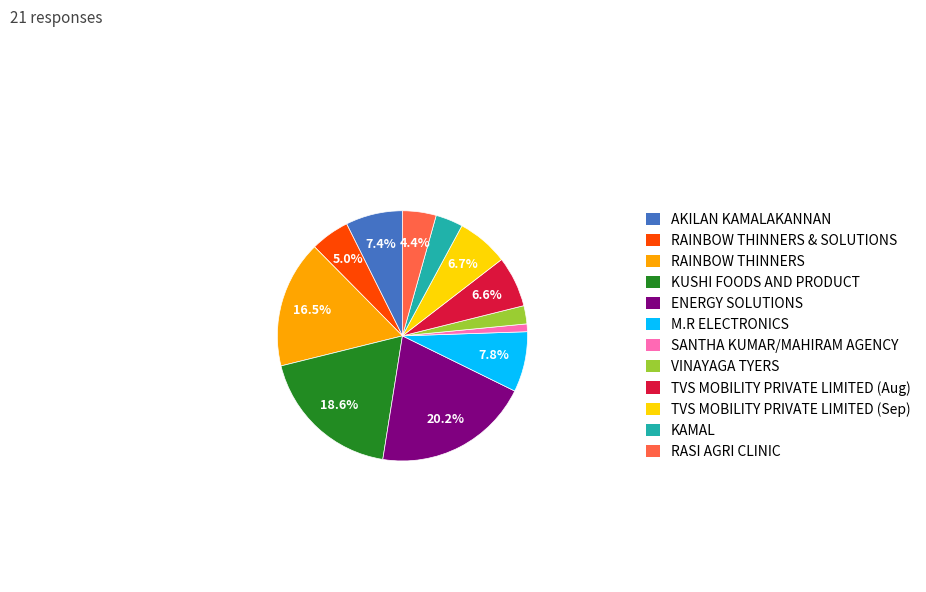

What is the ratio of the value at RASI AGRI CLINIC to the value at TVS MOBILITY PRIVATE LIMITED (Sep)?

0.7